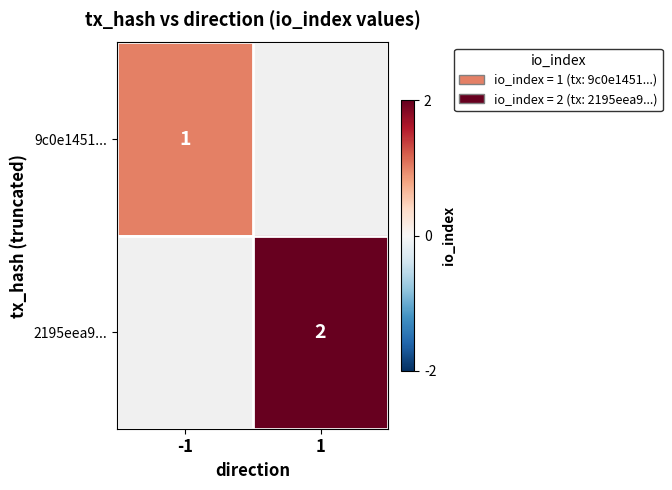

Count the number of categories in the chart.

2